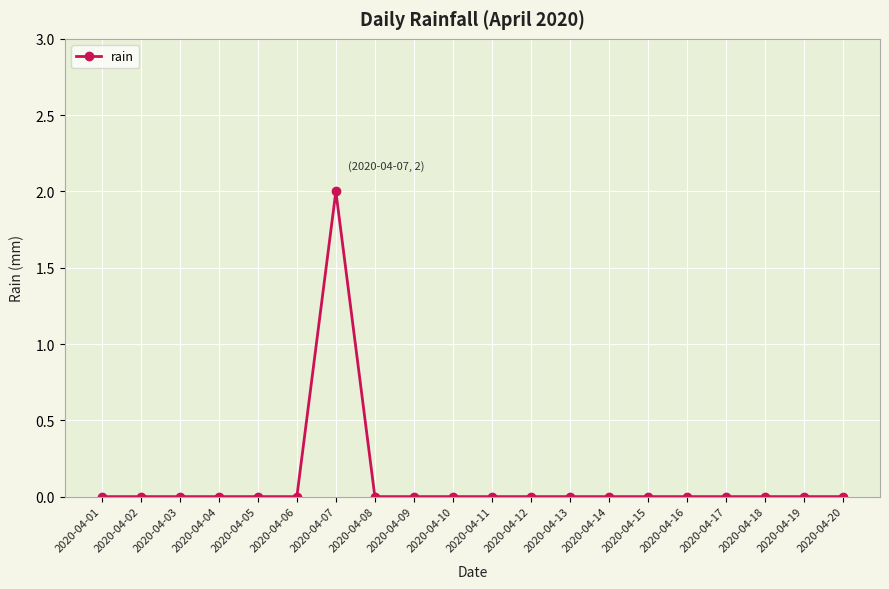

How many lines are shown in the chart?

1